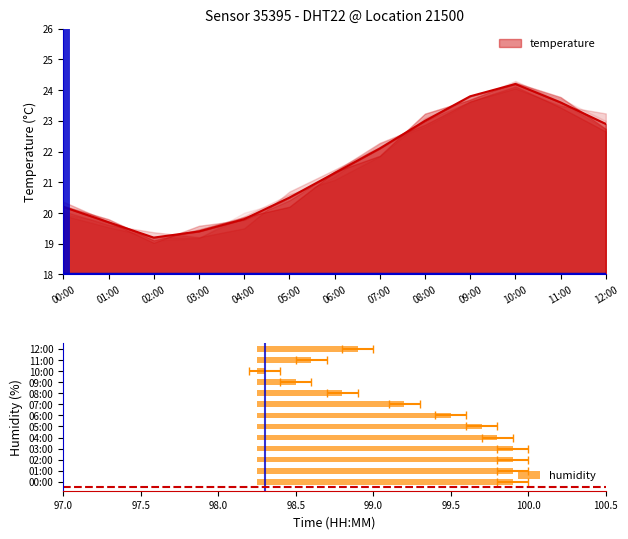

List the labels in order of value, smallest first.

02:00, 03:00, 01:00, 04:00, 00:00, 05:00, 06:00, 07:00, 12:00, 08:00, 11:00, 09:00, 10:00